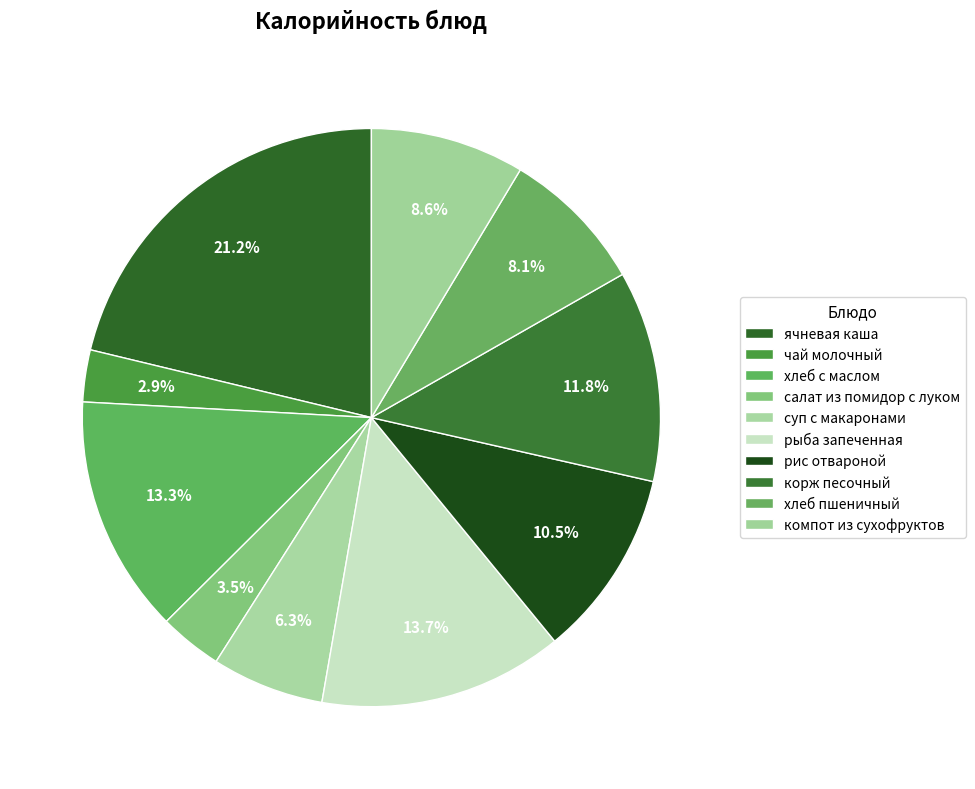

Is it true that ячневая каша is 21% of the pie?

True